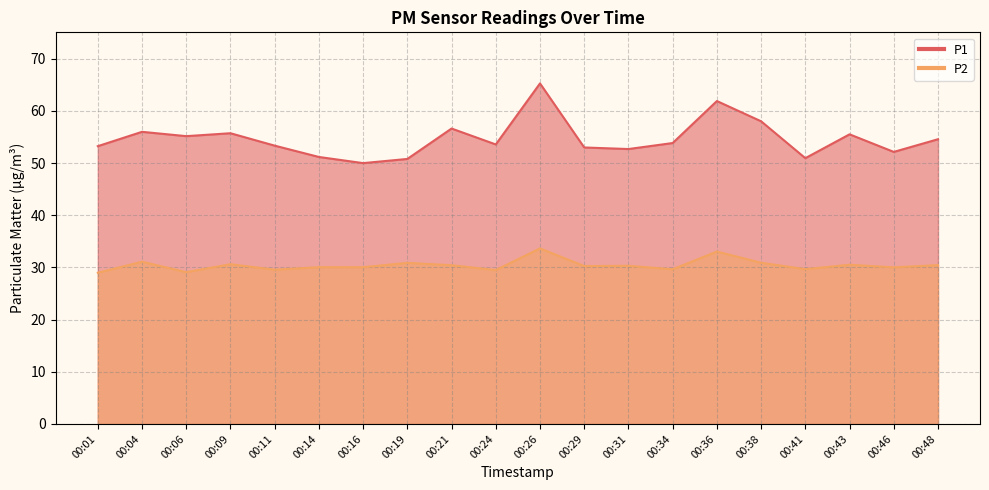

Reading left to right, extract all data points from this chart.

P1: 00:01=53.2	00:04=56.0	00:06=55.2	00:09=55.7	00:11=53.4	00:14=51.2	00:16=50.0	00:19=50.8	00:21=56.6	00:24=53.6	00:26=65.3	00:29=53.0	00:31=52.7	00:34=53.9	00:36=61.9	00:38=58.0	00:41=51.0	00:43=55.5	00:46=52.1	00:48=54.6
P2: 00:01=29.0	00:04=31.1	00:06=29.1	00:09=30.6	00:11=29.6	00:14=30.1	00:16=30.1	00:19=30.9	00:21=30.4	00:24=29.5	00:26=33.6	00:29=30.3	00:31=30.3	00:34=29.6	00:36=33.0	00:38=30.9	00:41=29.7	00:43=30.5	00:46=30.0	00:48=30.4